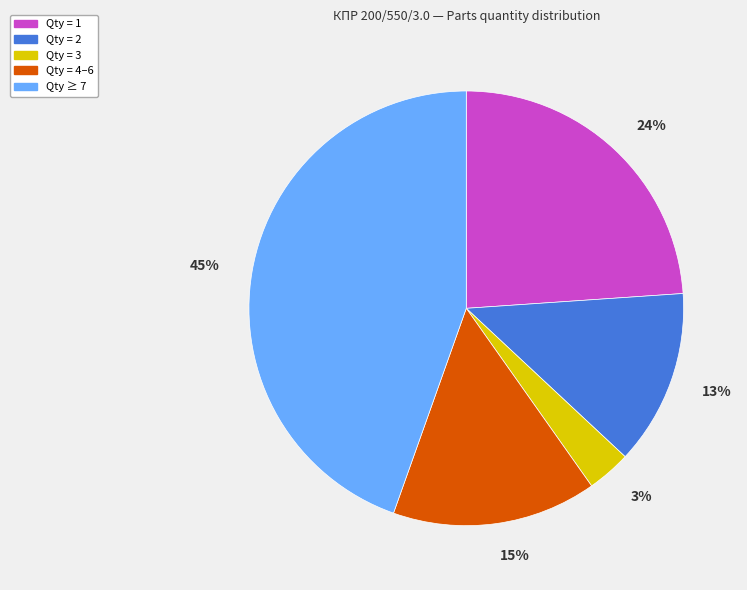

Which category has the biggest portion of the pie?

Qty ≥ 7